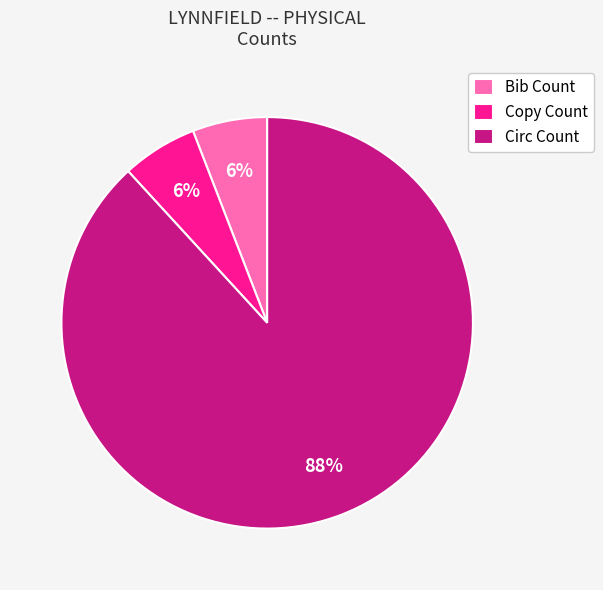

What percentage is the Circ Count slice, to the nearest percent?

88%